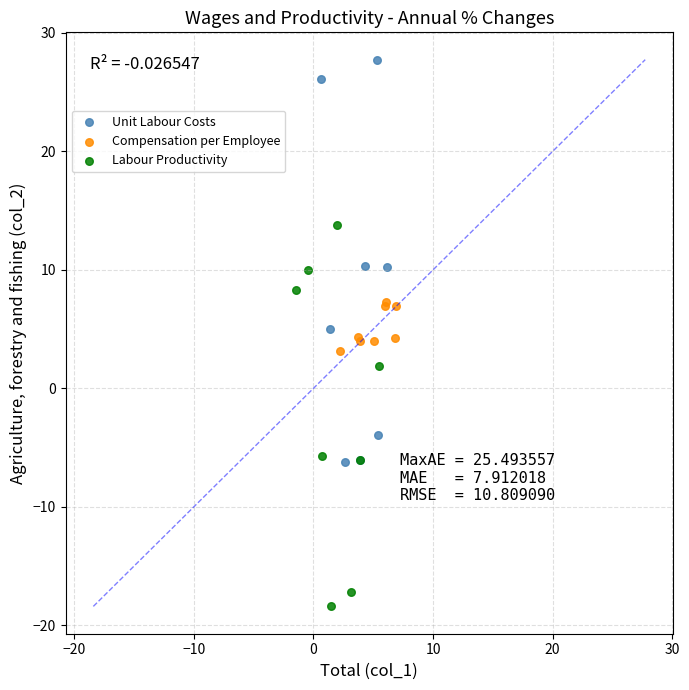

Which series reaches the maximum Y coordinate?

Unit Labour Costs